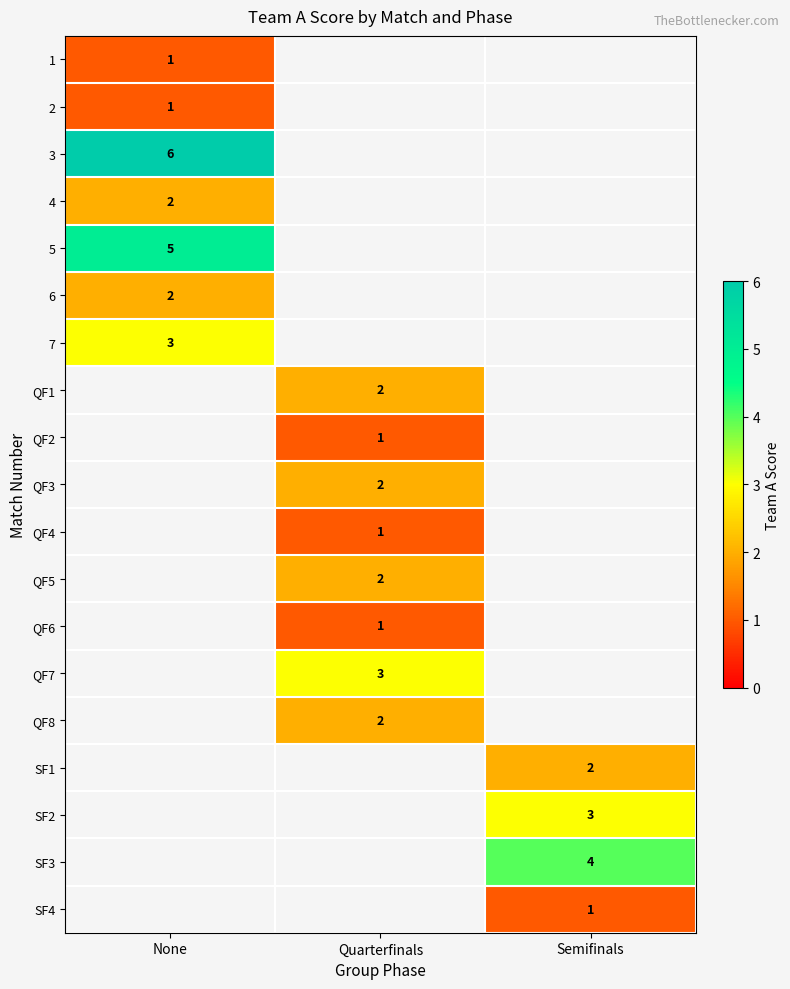

Is it true that QF5 equals 3 at Quarterfinals?

False